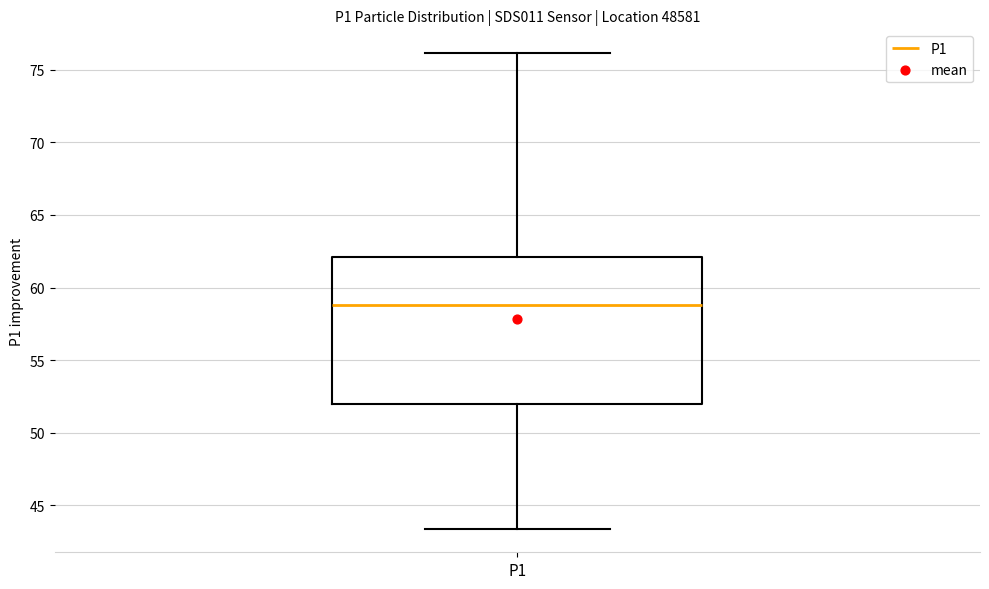

Transcribe this box plot: give where the median line is, the range the box spans, and where the two whiskers end, as read against the y-axis. The values are not printed on the chart, so give them approximately, as read against the axis.

median 59.0, box 52.0 to 62.0, whiskers 43.5 to 76.0